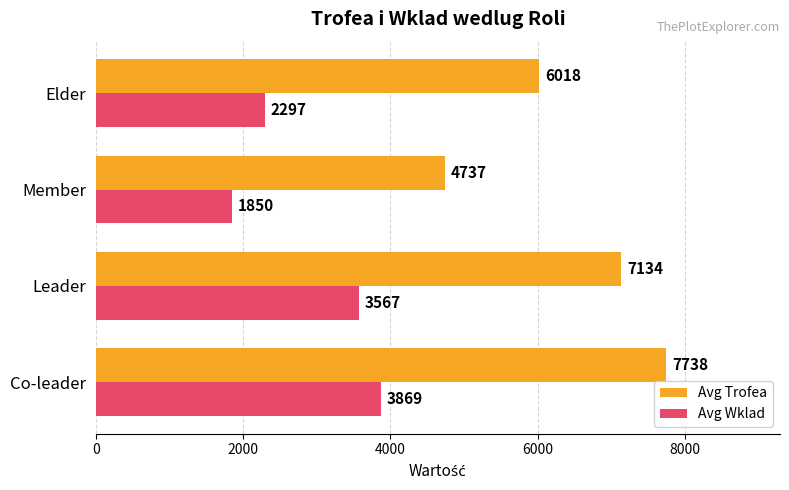

What is the difference between the second highest and second lowest values in the Avg Trofea series?

1116.5